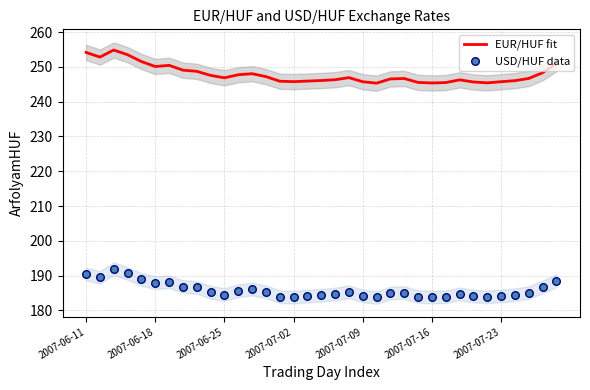

At how many categories does at least one series exceed 227?

35